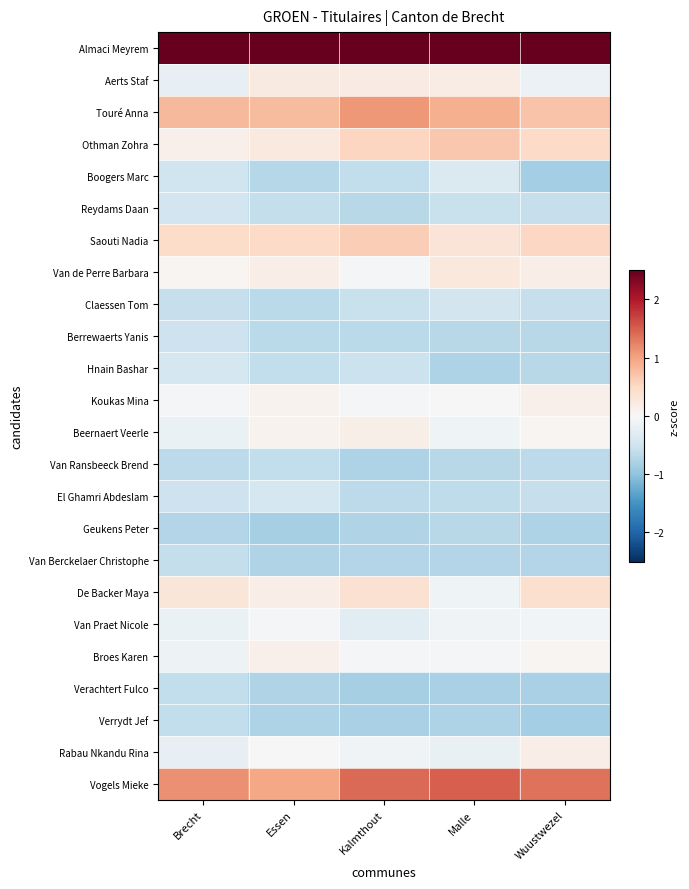

How many data points does each series have?

5